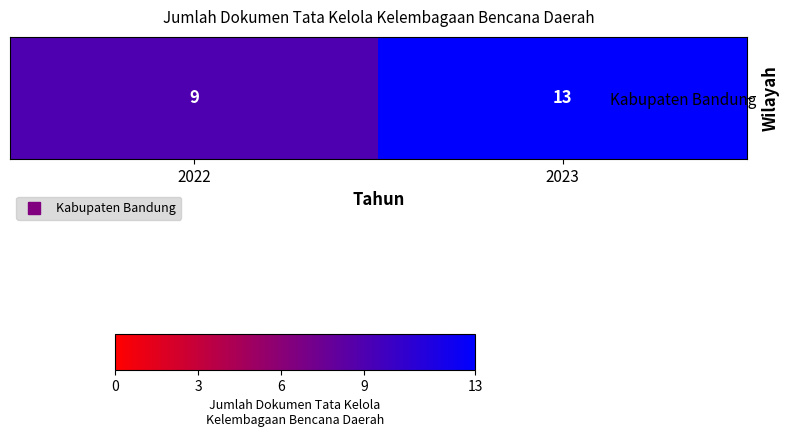

What is the difference between the values at 2023 and 2022?

4